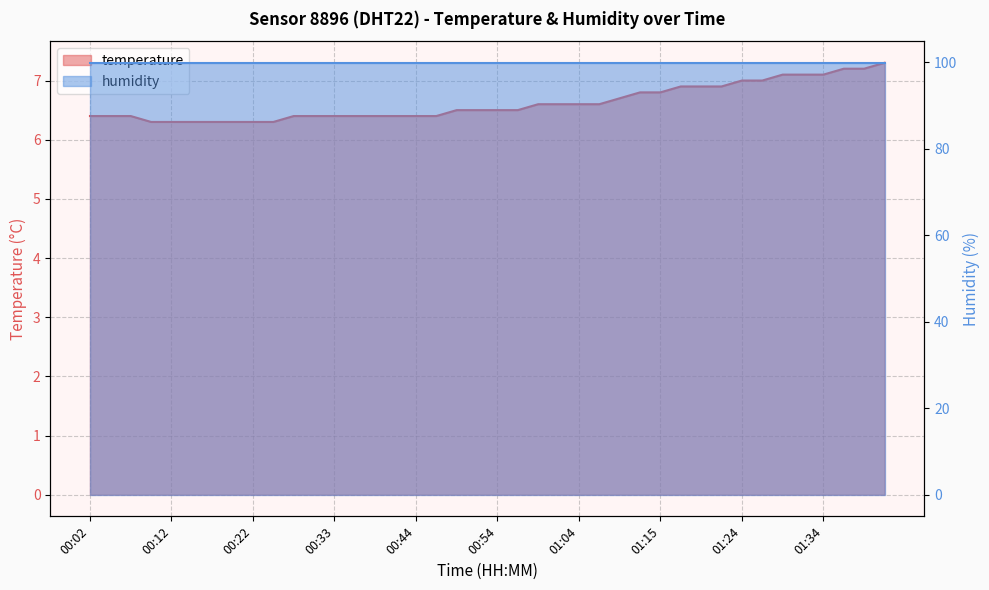

What is the sum of all values?

264.9